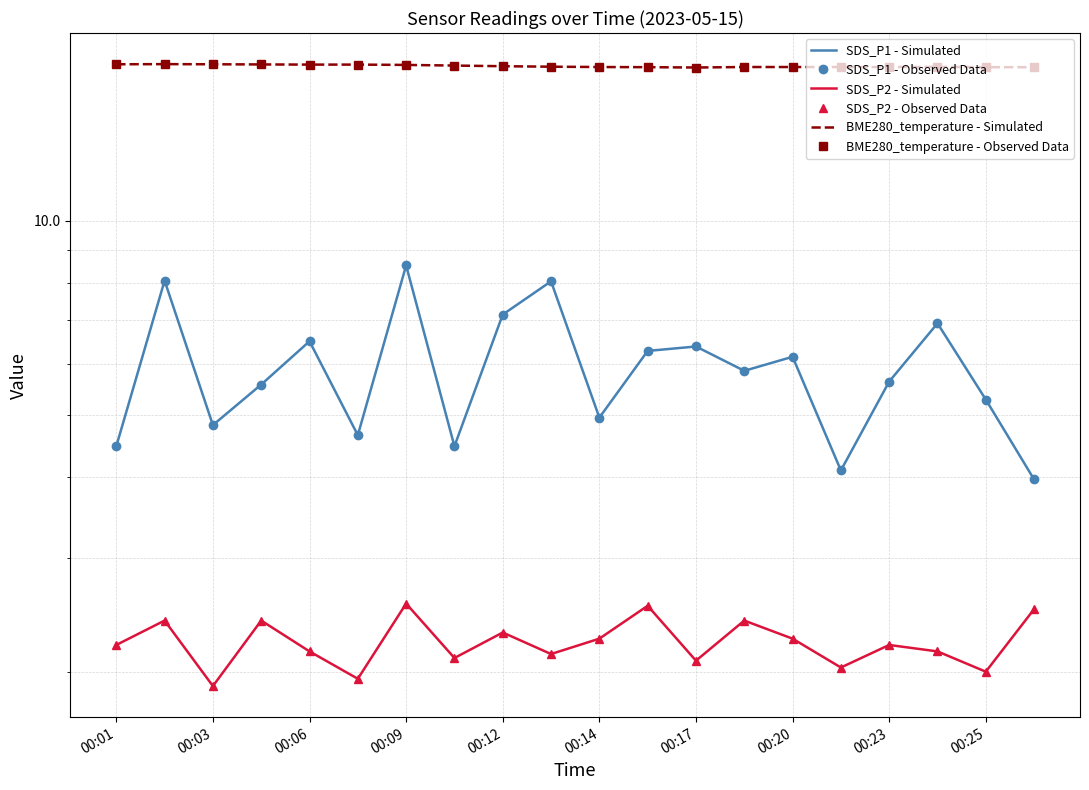

True or false: BME280_temperature - Simulated and SDS_P2 - Observed Data cross at least once.

False